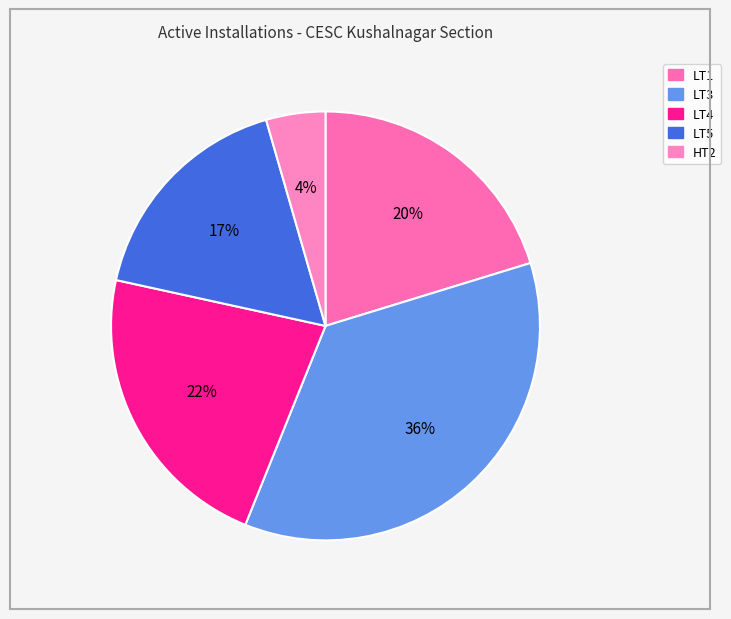

Is there a majority slice in this chart?

No